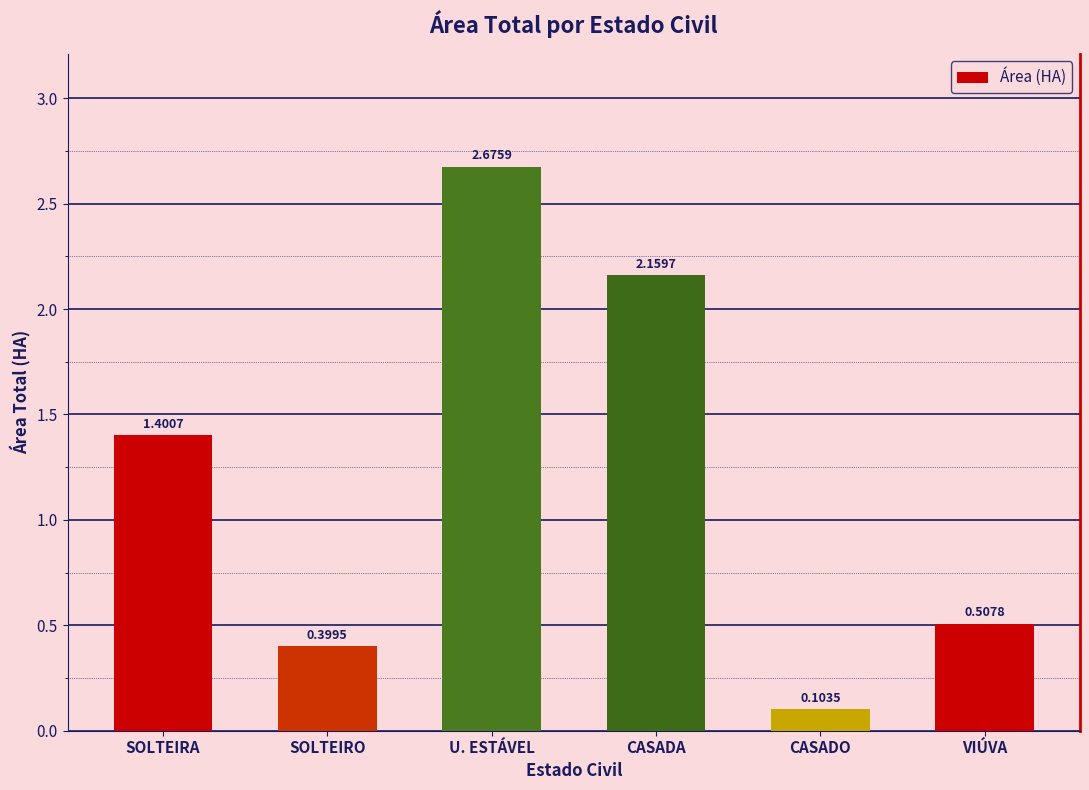

Which label corresponds to the smallest value in the chart?

CASADO